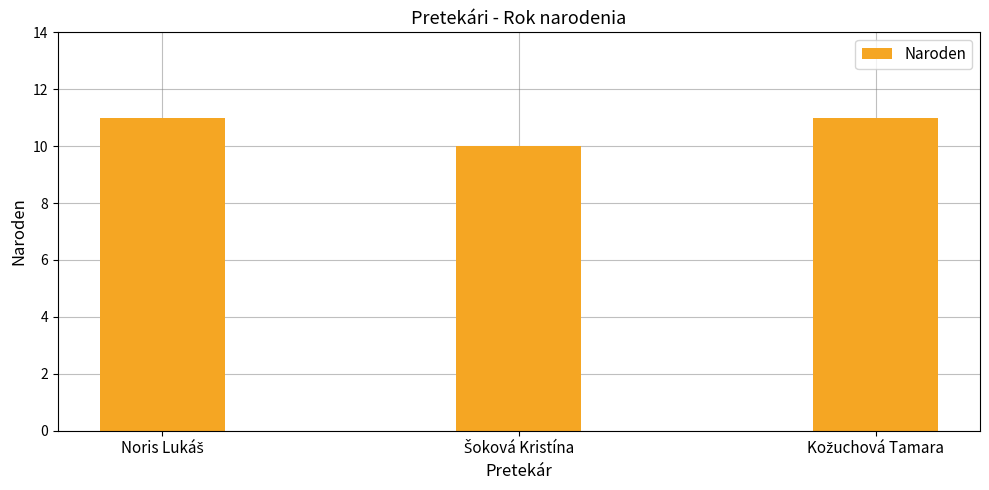

Are the bars grouped side by side (vs. stacked)?

No